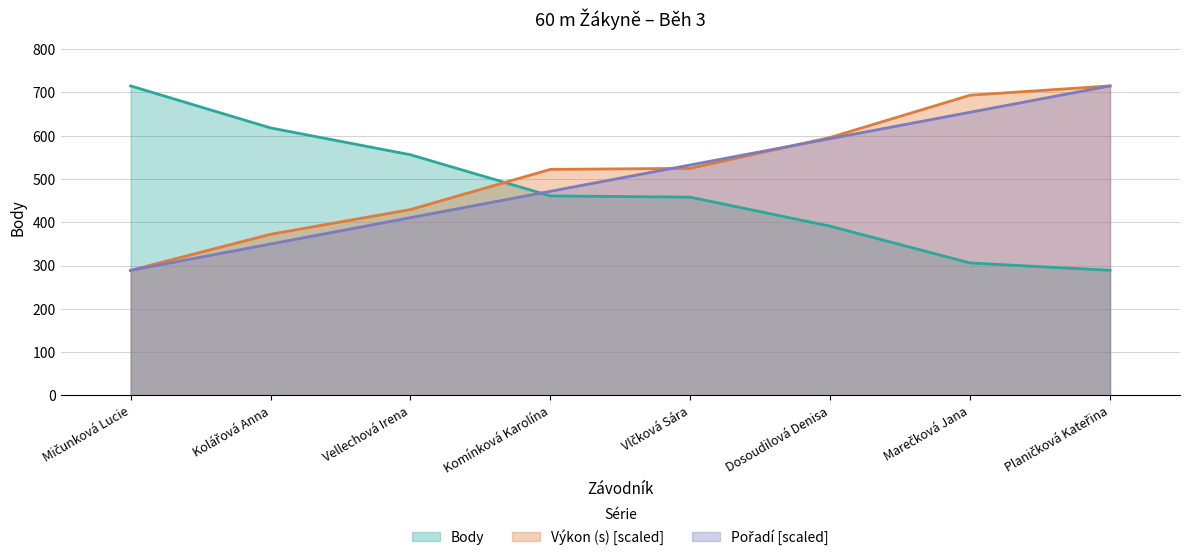

Reading right to left, extract all data points from this chart.

Pořadí: 715.0	654.1	593.3	532.4	471.6	410.7	349.9	289.0
Výkon: 715.0	693.6	596.0	524.6	522.2	429.4	372.3	289.0
Body: 289.0	306.0	391.0	458.0	461.0	556.0	618.0	715.0